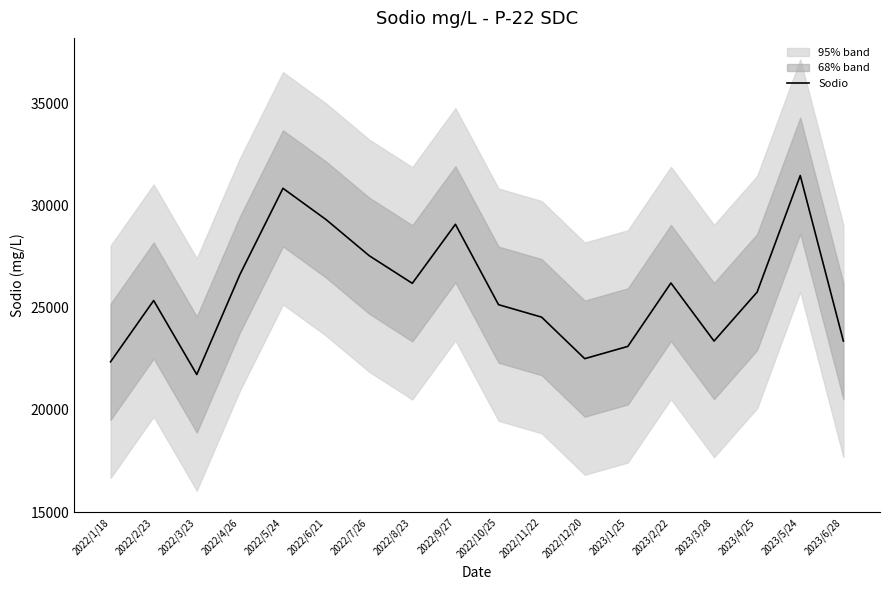

The value at 2022/1/18 is 38186.3. True or false?

False